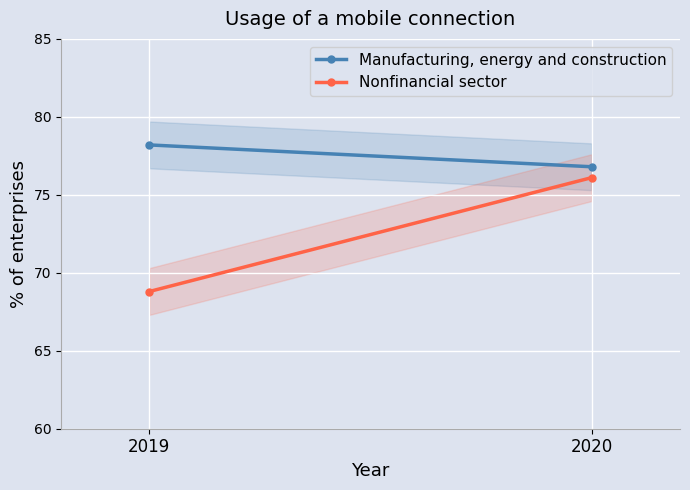

What is the spread (max minus min) of values at 2019?

9.4